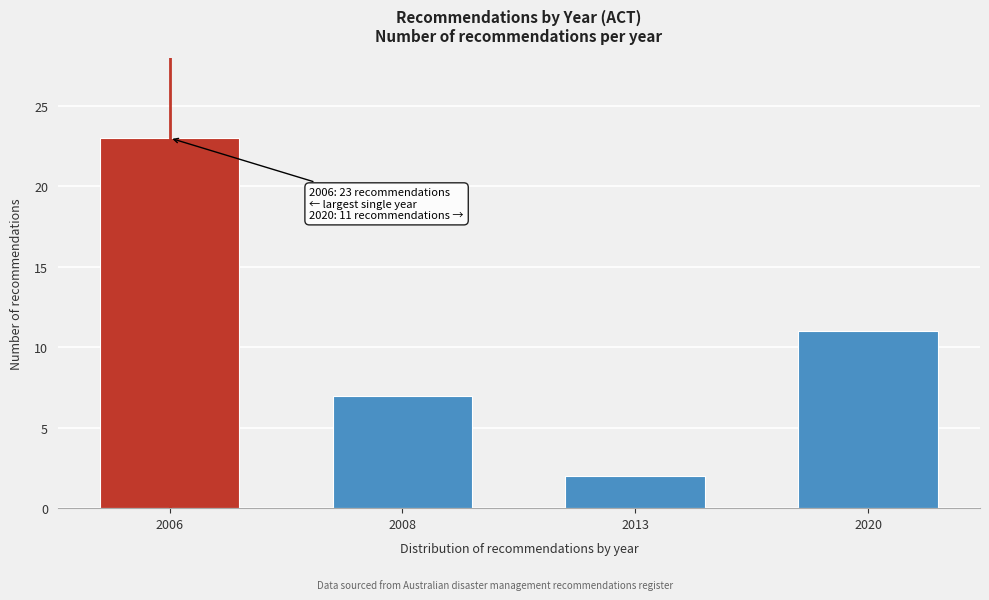

Reading left to right, extract all data points from this chart.

2006=23	2008=7	2013=2	2020=11